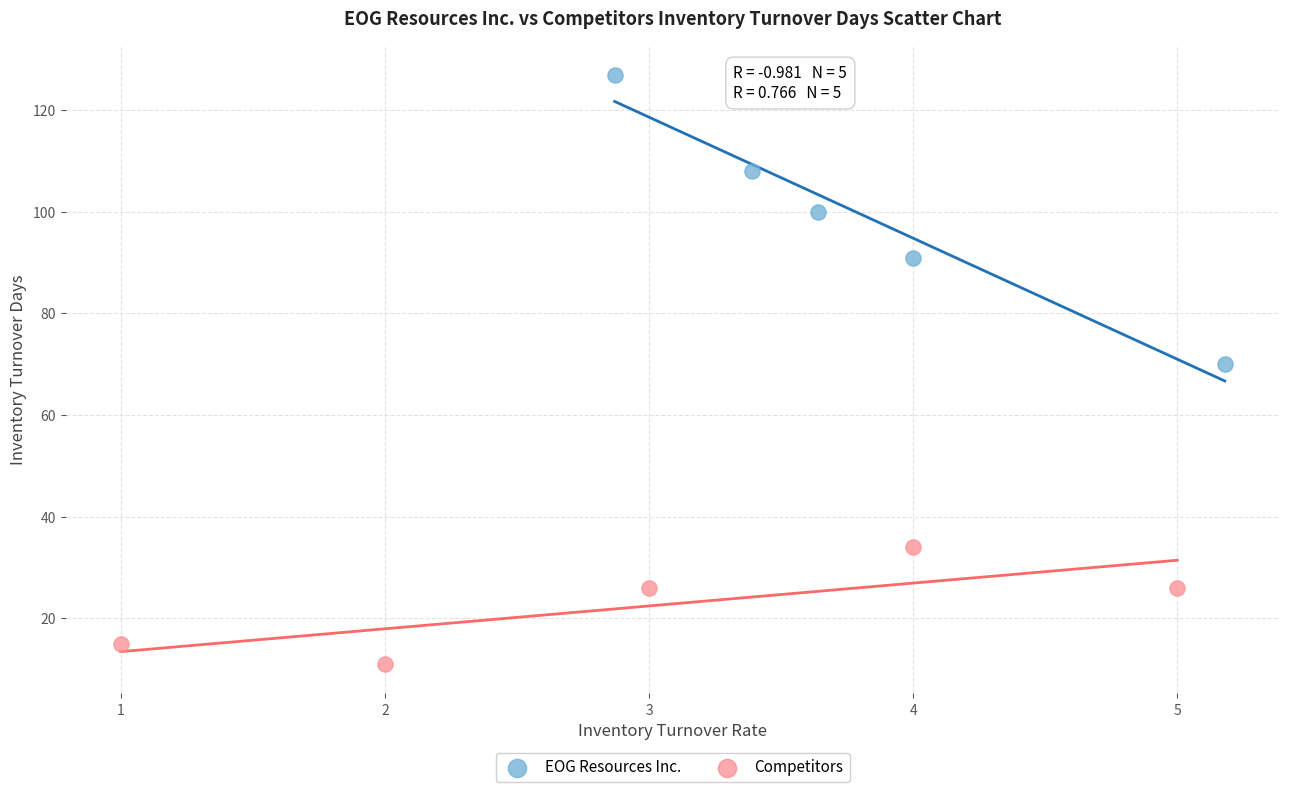

Which series contains the highest Y value?

EOG Resources Inc.